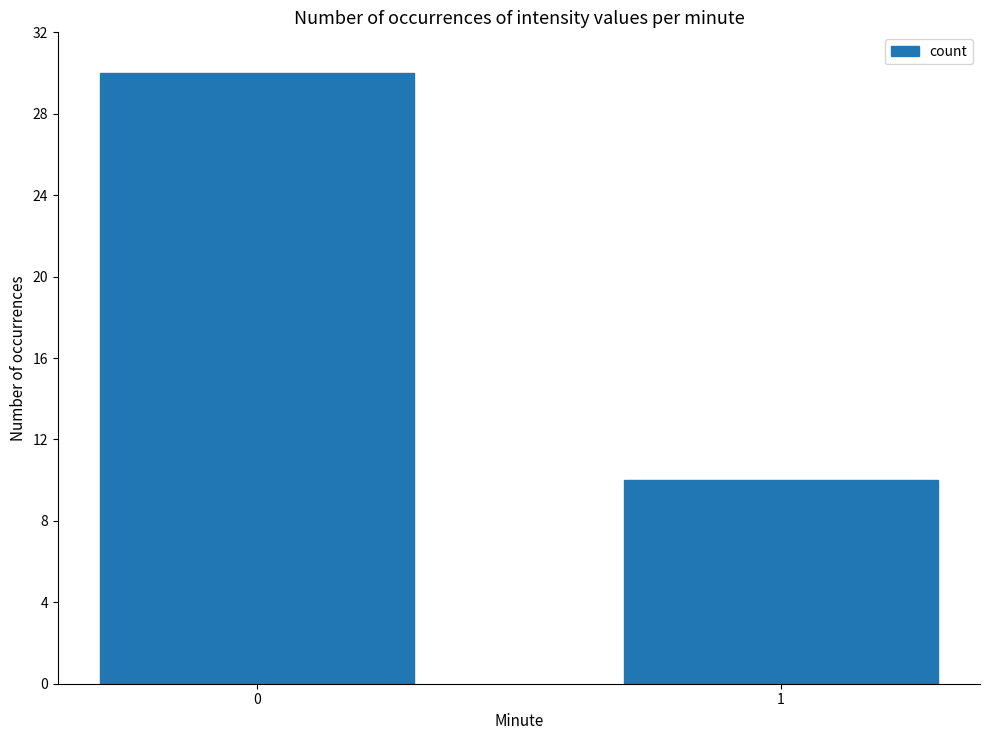

The value at 0 is 11. True or false?

False